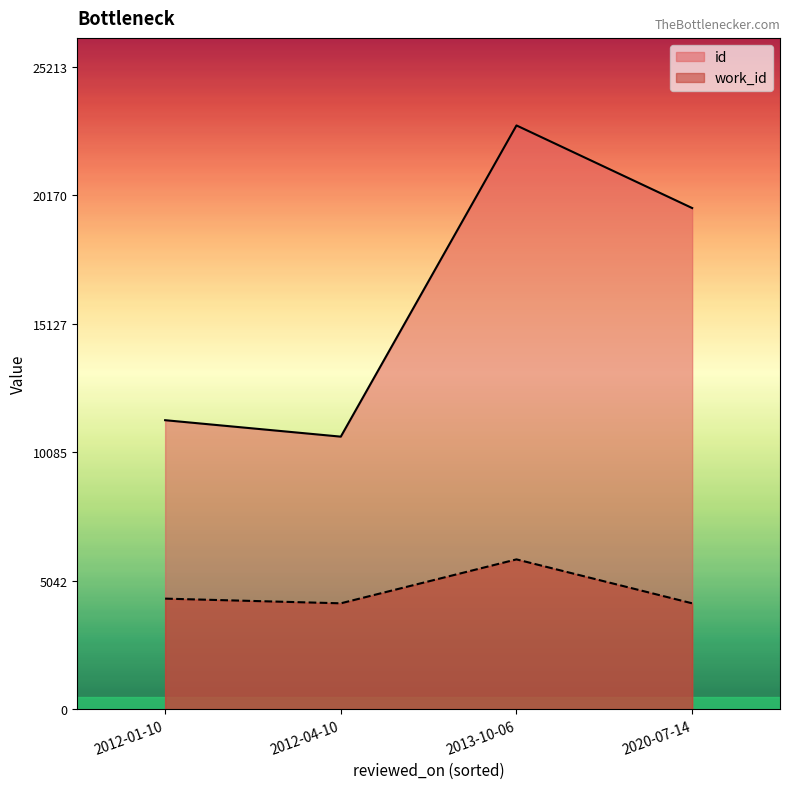

True or false: work_id and id cross at least once.

False